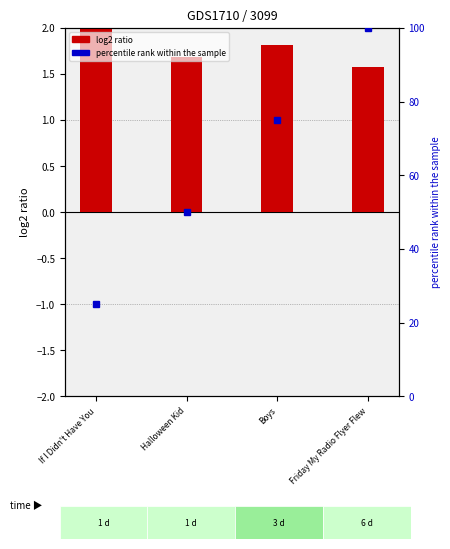

Which category has the lowest value across all series?

Friday My Radio Flyer Flew